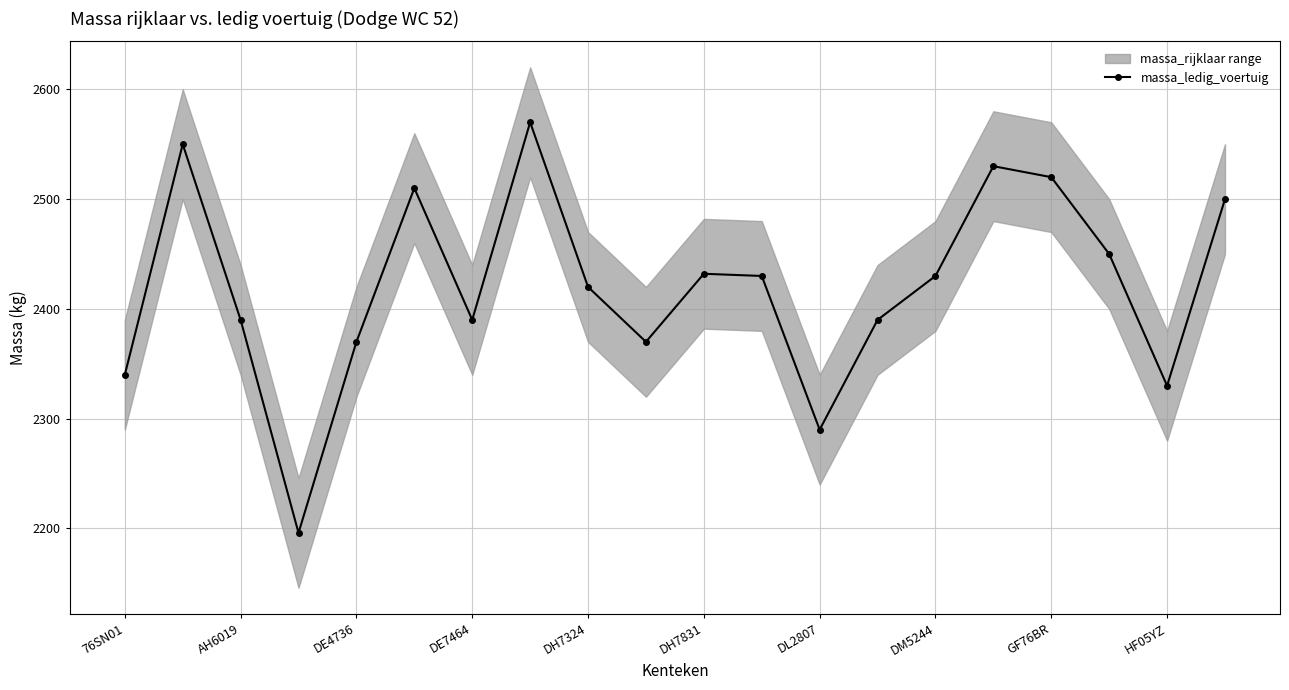

What is the average value?

2420